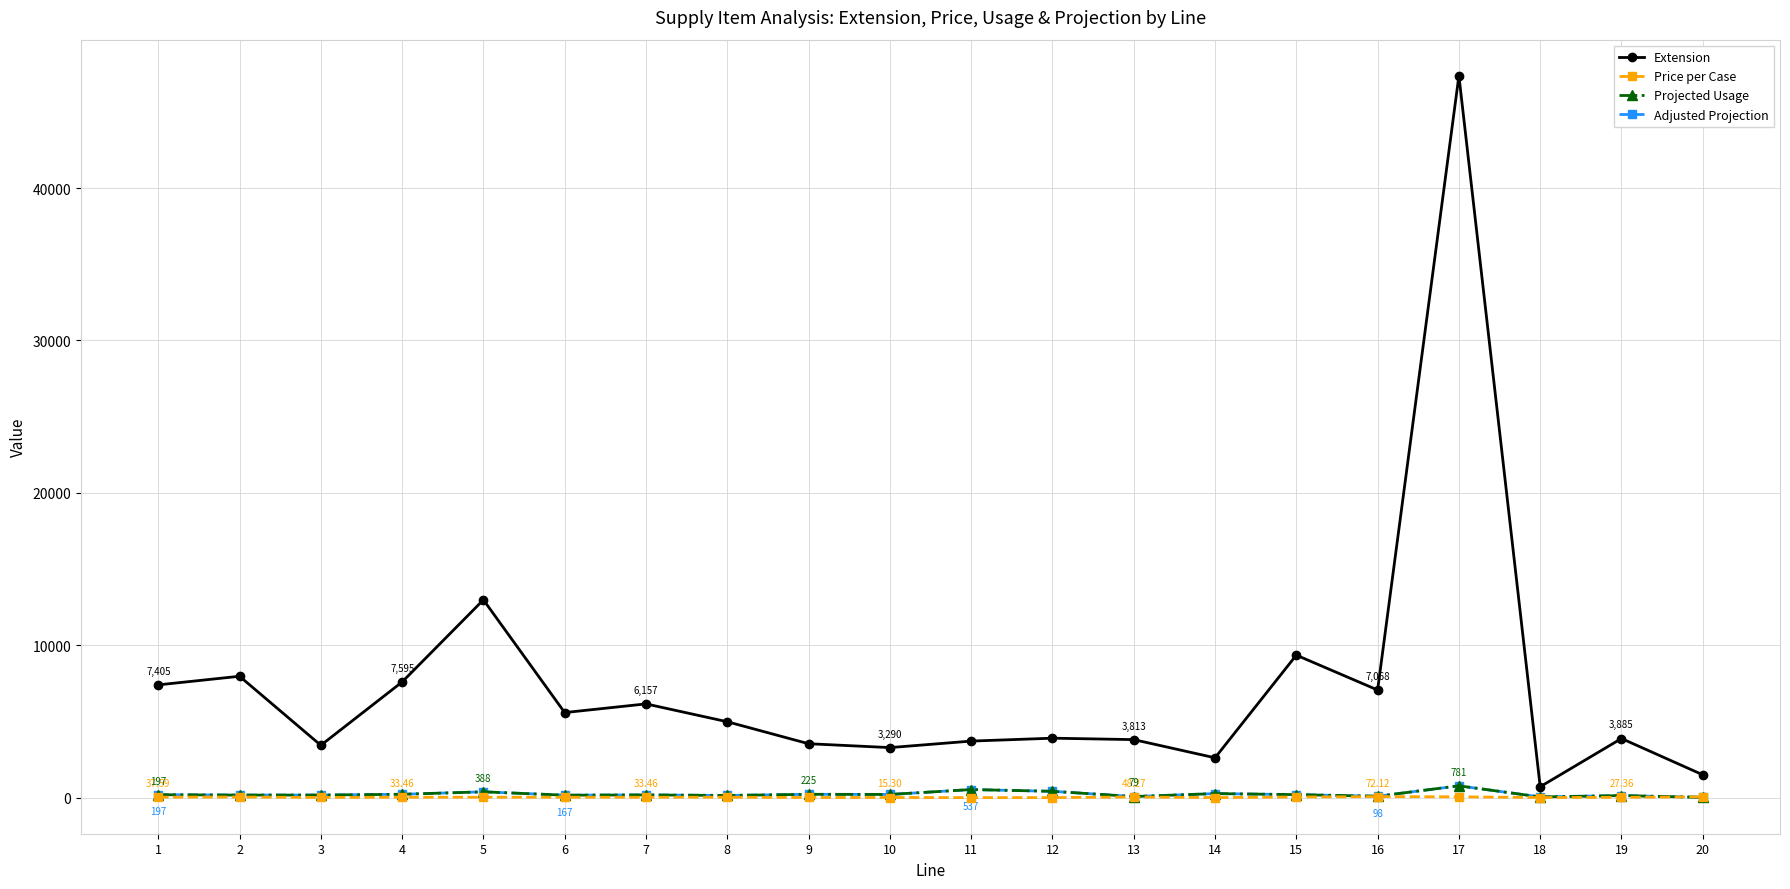

Is this an area chart (filled region under the line)?

No